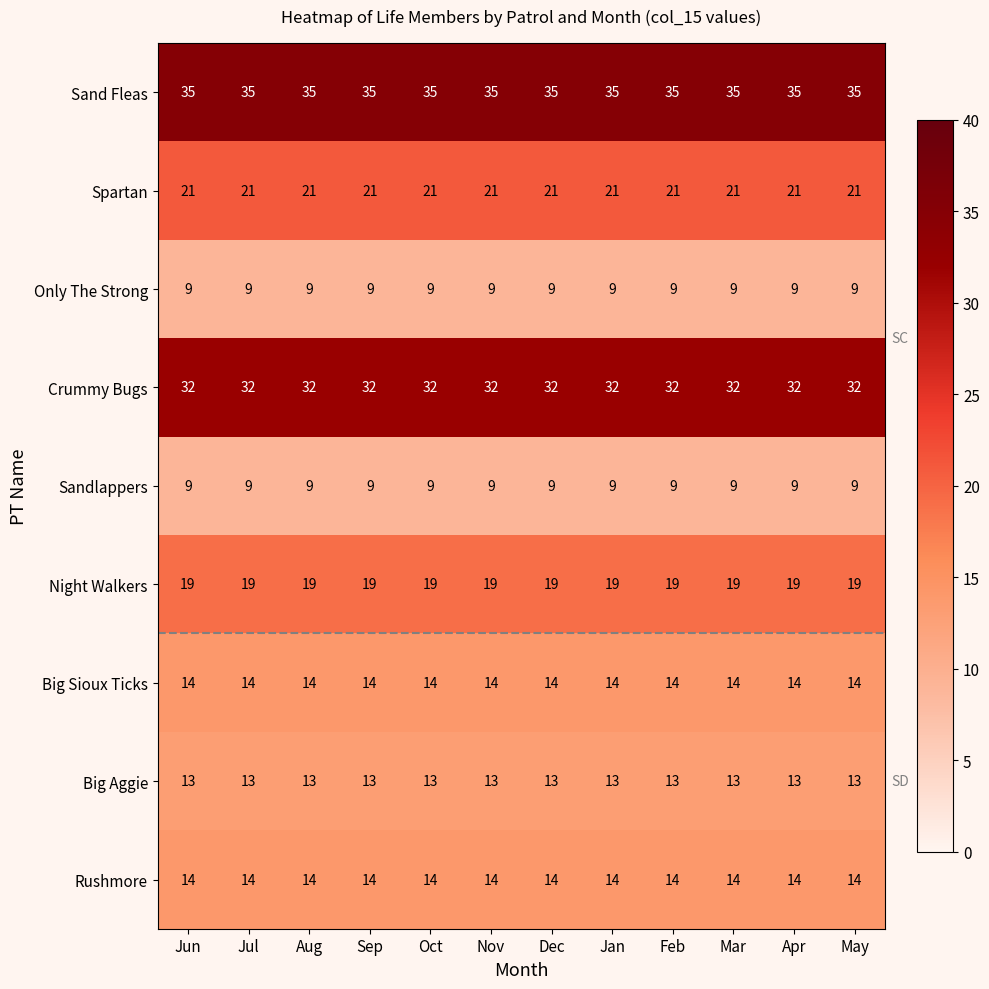

What is the minimum value shown in the chart?

9